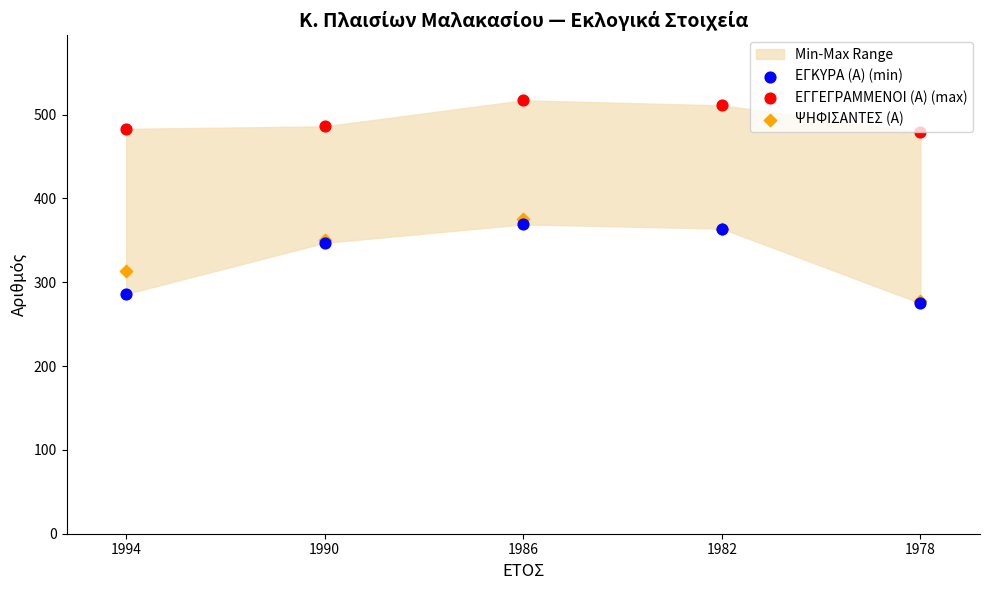

Across all series, what Y value is closest to 396?

375